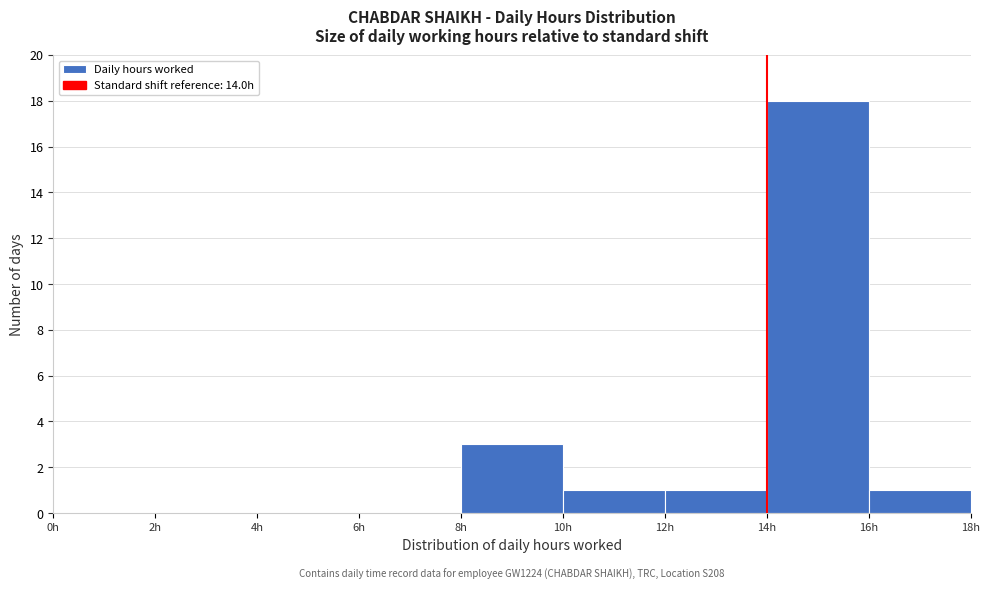

Over which range of the x-axis is the bar tallest?

14 to 16